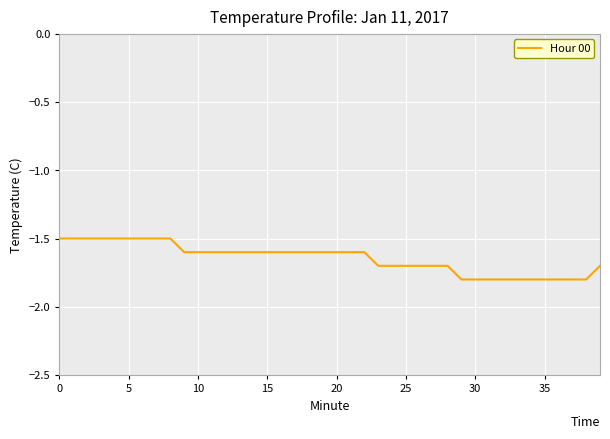

What is the minimum value shown in the chart?

-1.8